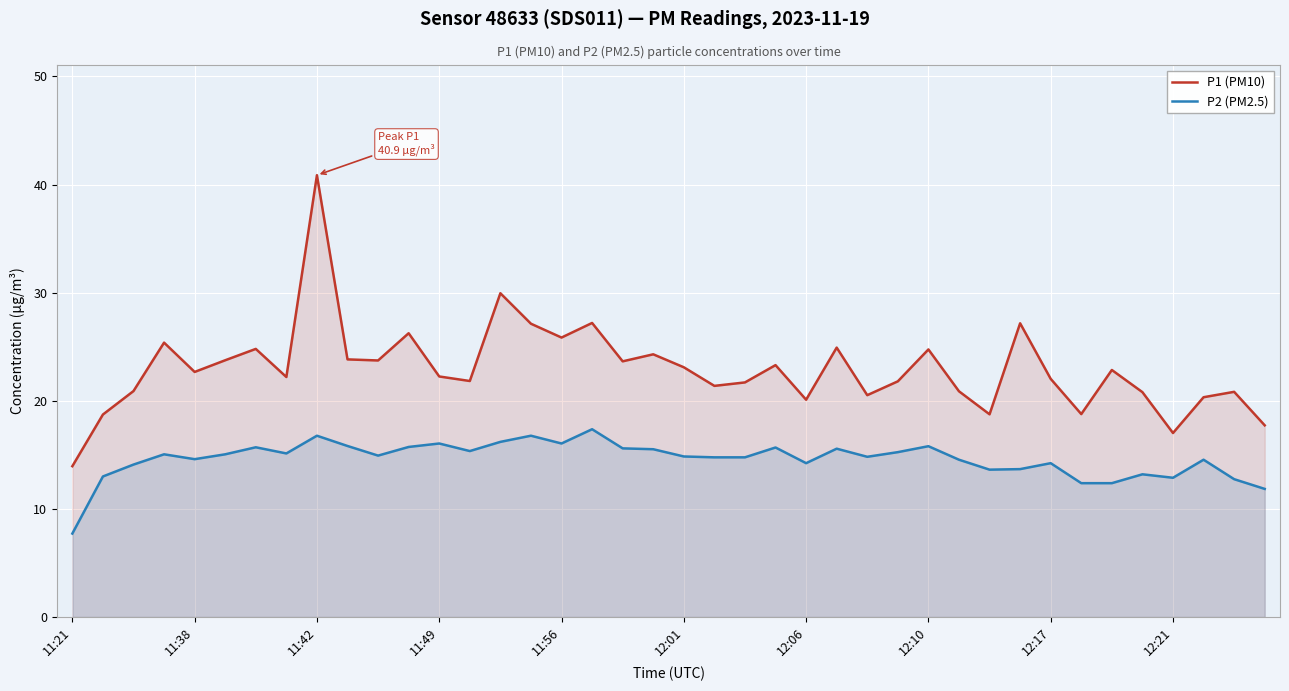

True or false: P2 (PM2.5) has a value of 7.7 at 11:21.

True